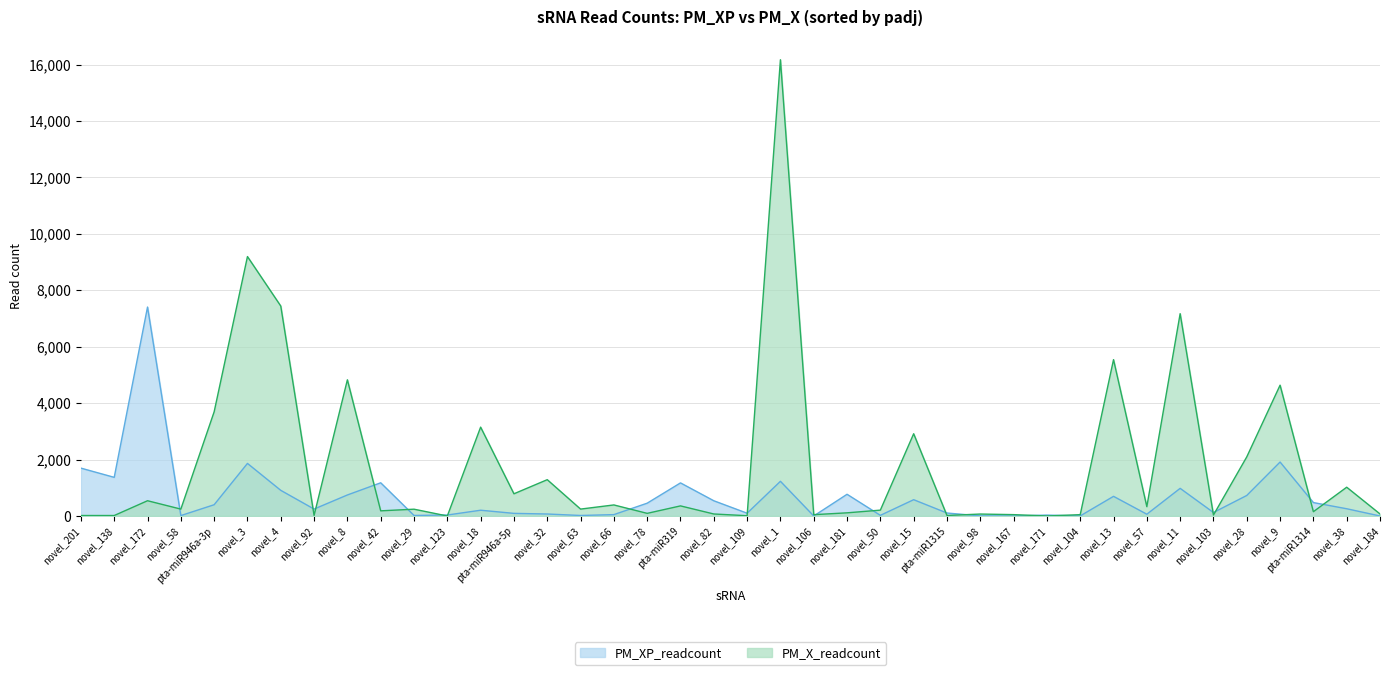

What is the sum of all PM_X_readcount values?

73494.7